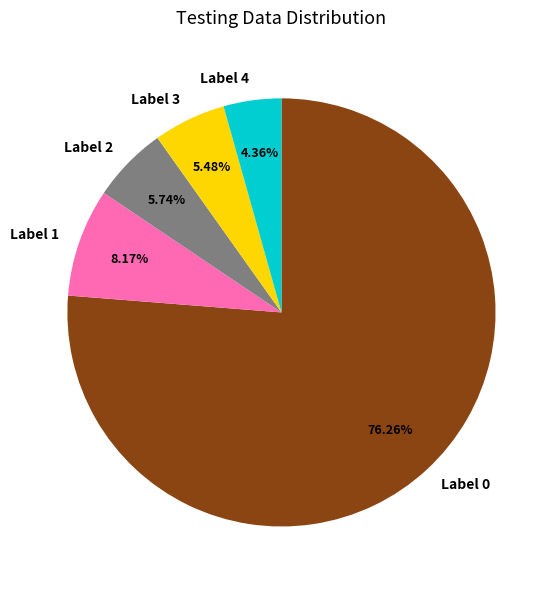

Is the sum of Label 1 and Label 0 greater than half?

Yes